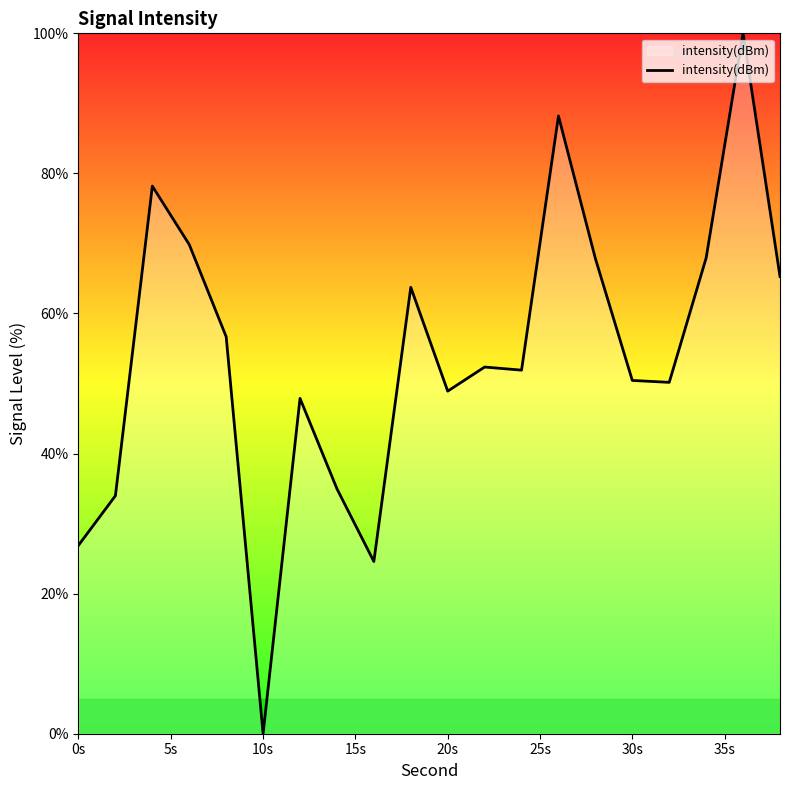

What is the difference between the maximum and minimum values?

100.0